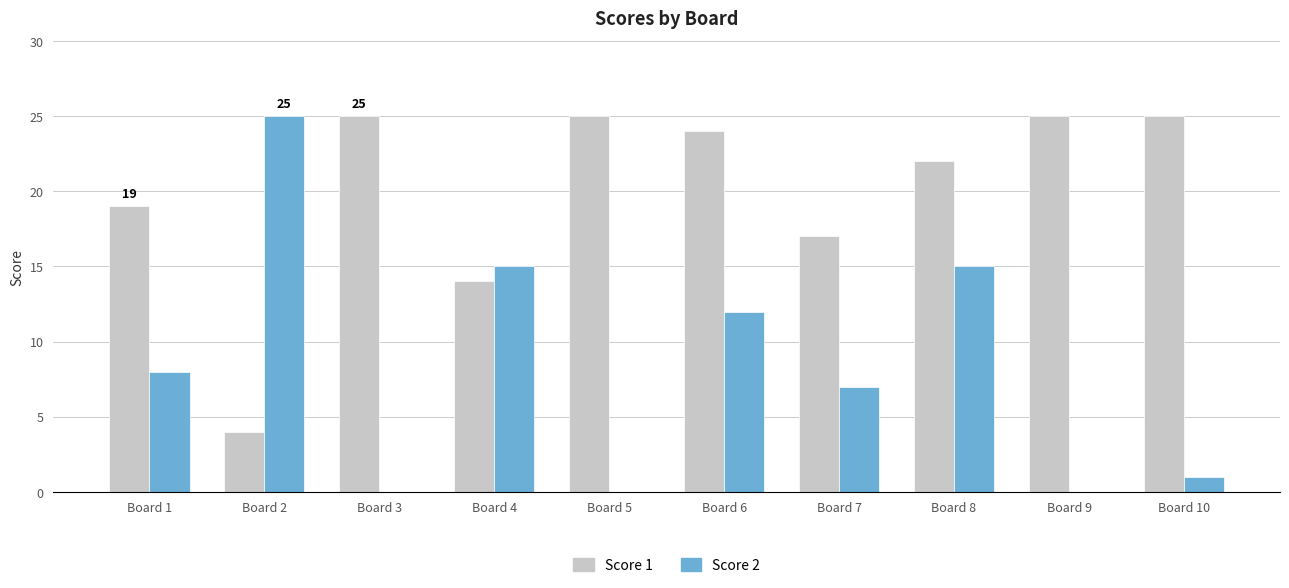

What is the approximate value of Score 2 at Board 2, to the nearest 5?

25